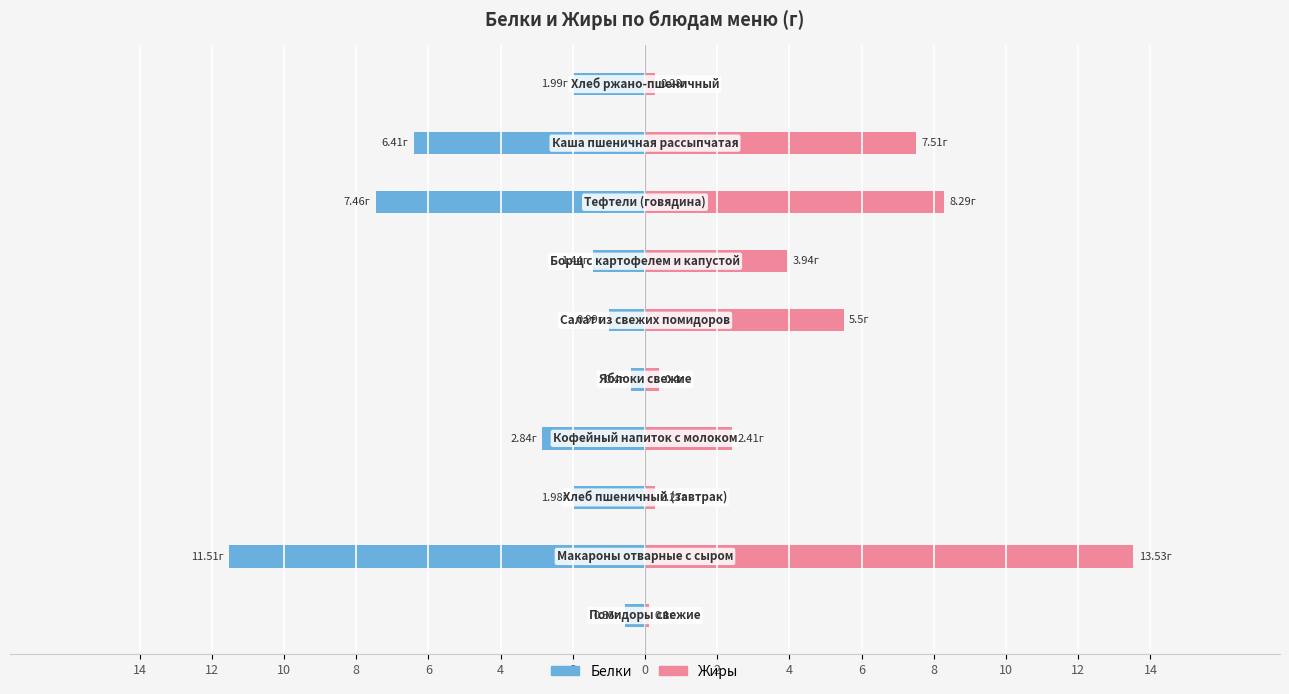

Which series has the largest total across all categories?

Жиры